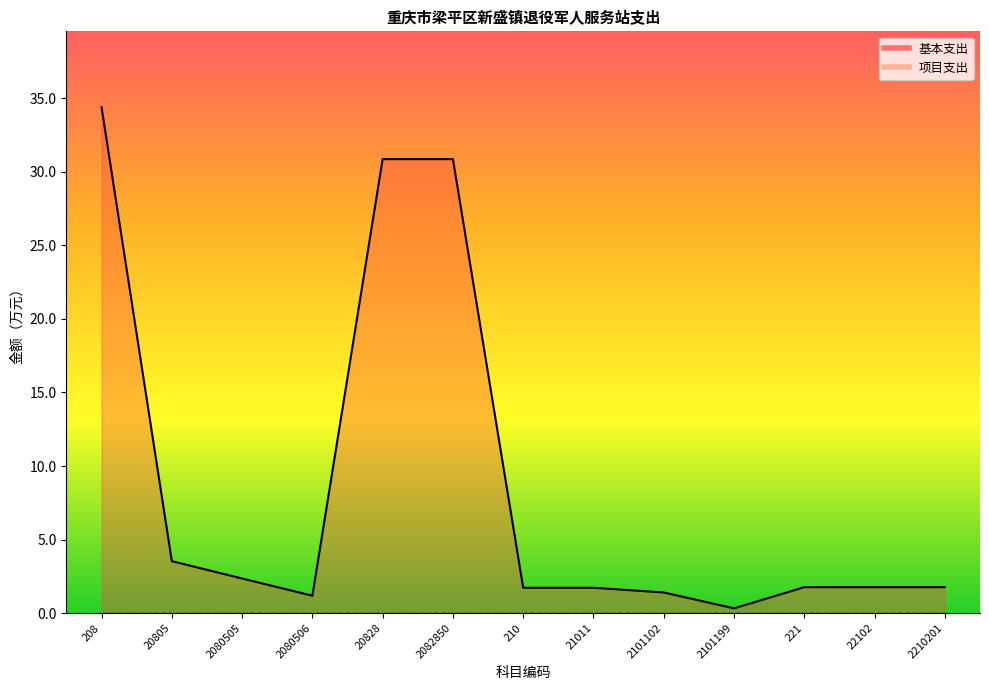

The value at 20828 is 30.9. True or false?

True